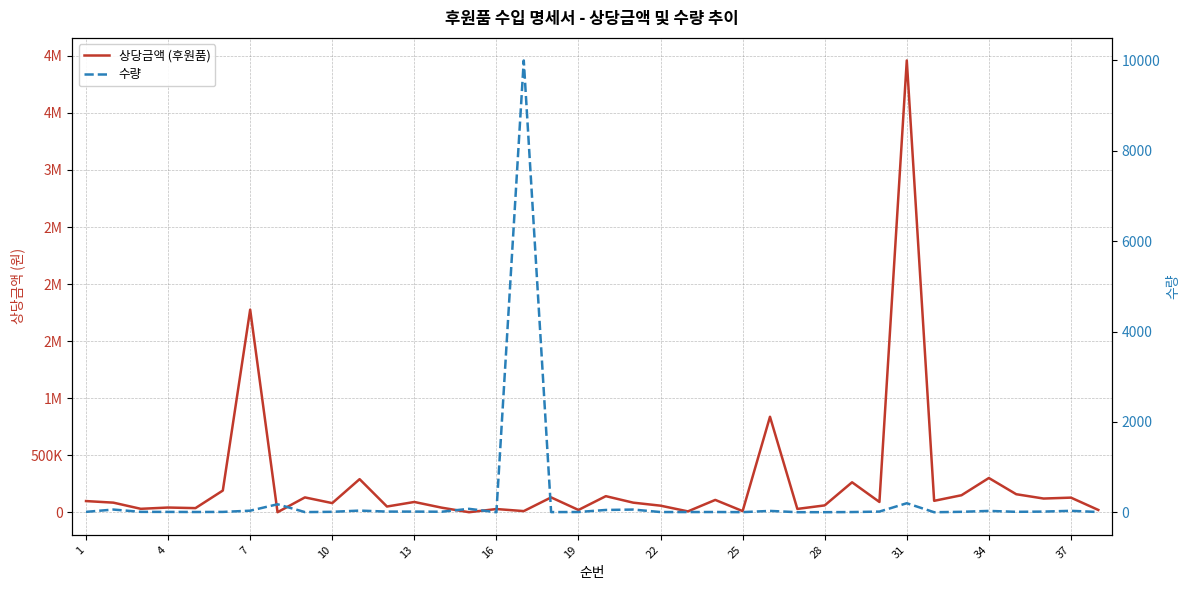

What is the difference between the 상당금액 (후원품) values at 28 and 25?

50000